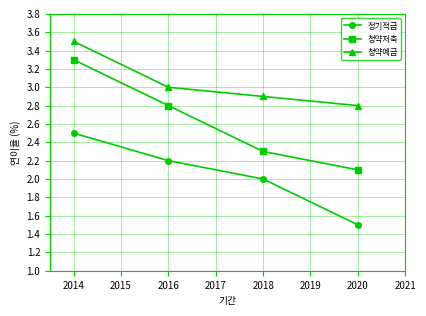

The 정기적금 series shows 3.9 at 2014. True or false?

False